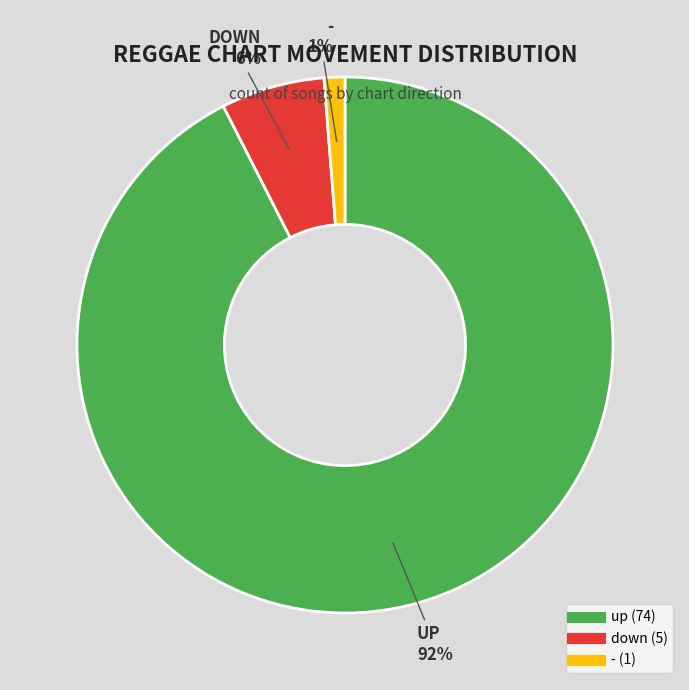

To the nearest percent, what portion does down represent?

6%